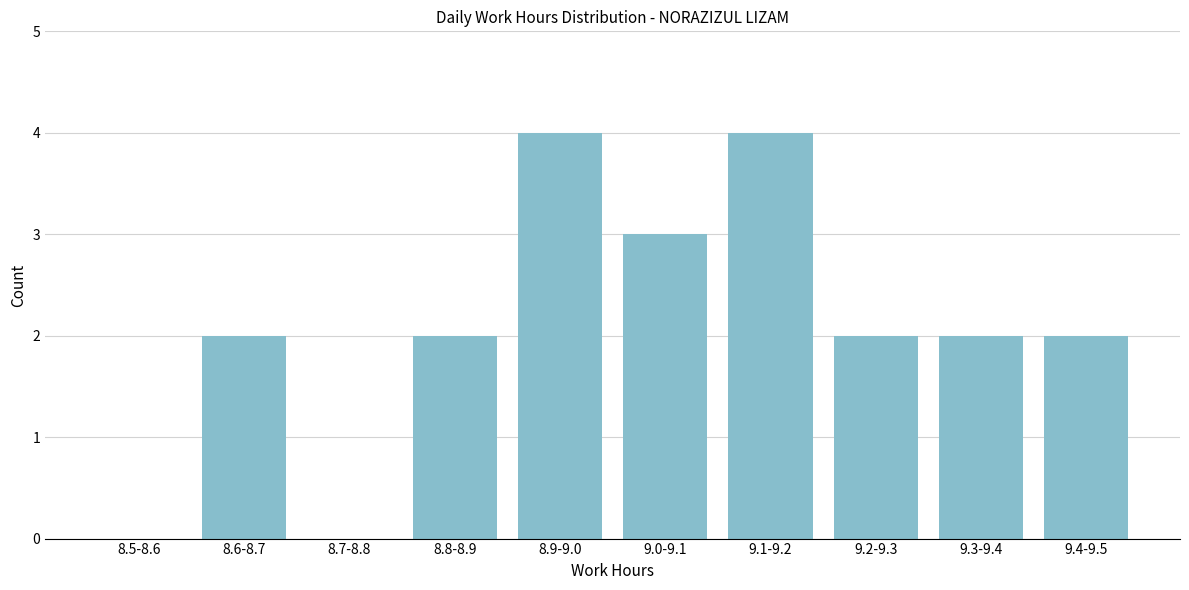

Reading left to right, transcribe all the data shown in this chart.

8.5-8.6=0	8.6-8.7=2	8.7-8.8=0	8.8-8.9=2	8.9-9.0=4	9.0-9.1=3	9.1-9.2=4	9.2-9.3=2	9.3-9.4=2	9.4-9.5=2